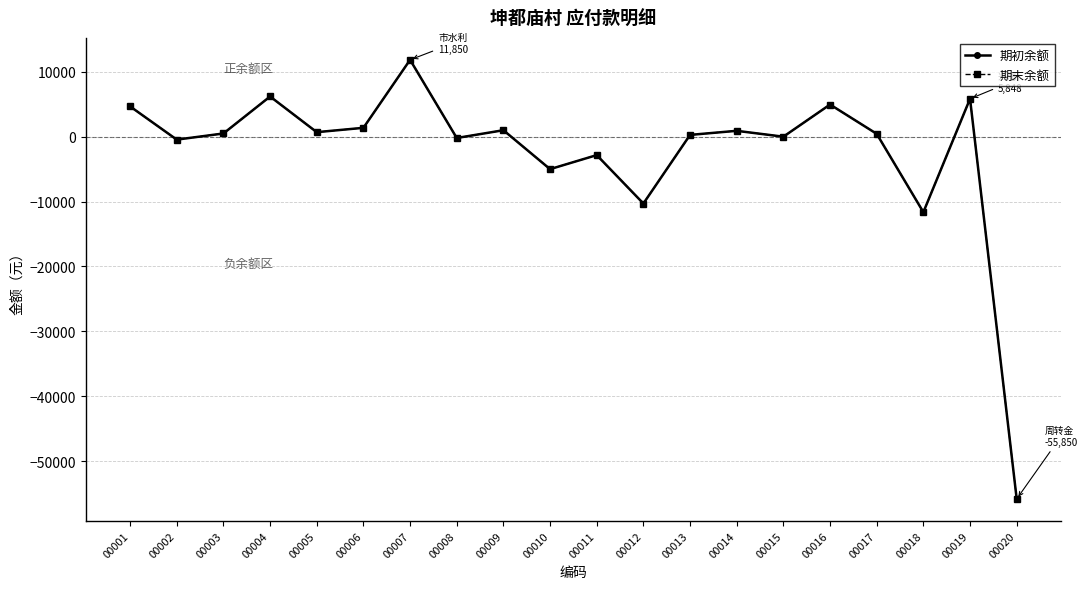

Does the chart have visible grid lines?

Yes